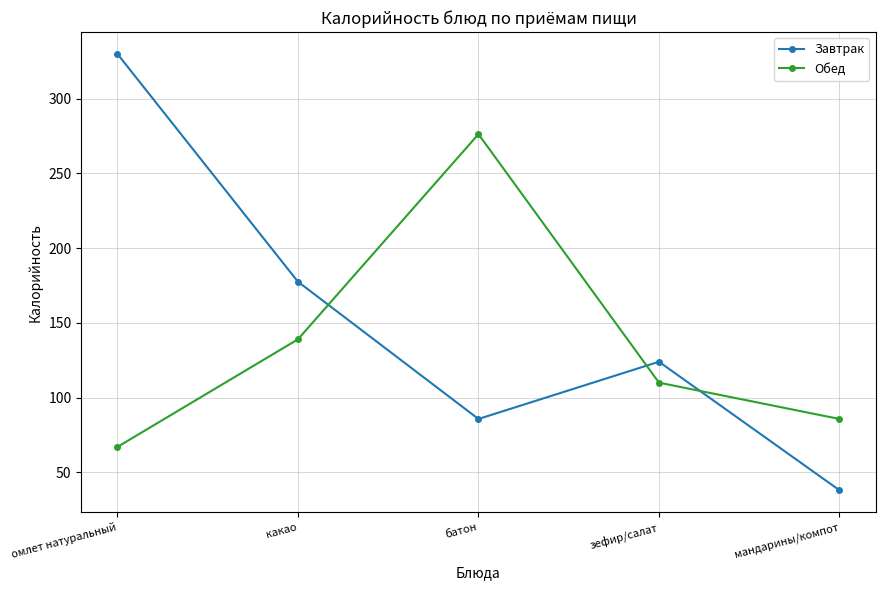

How many lines are shown in the chart?

2